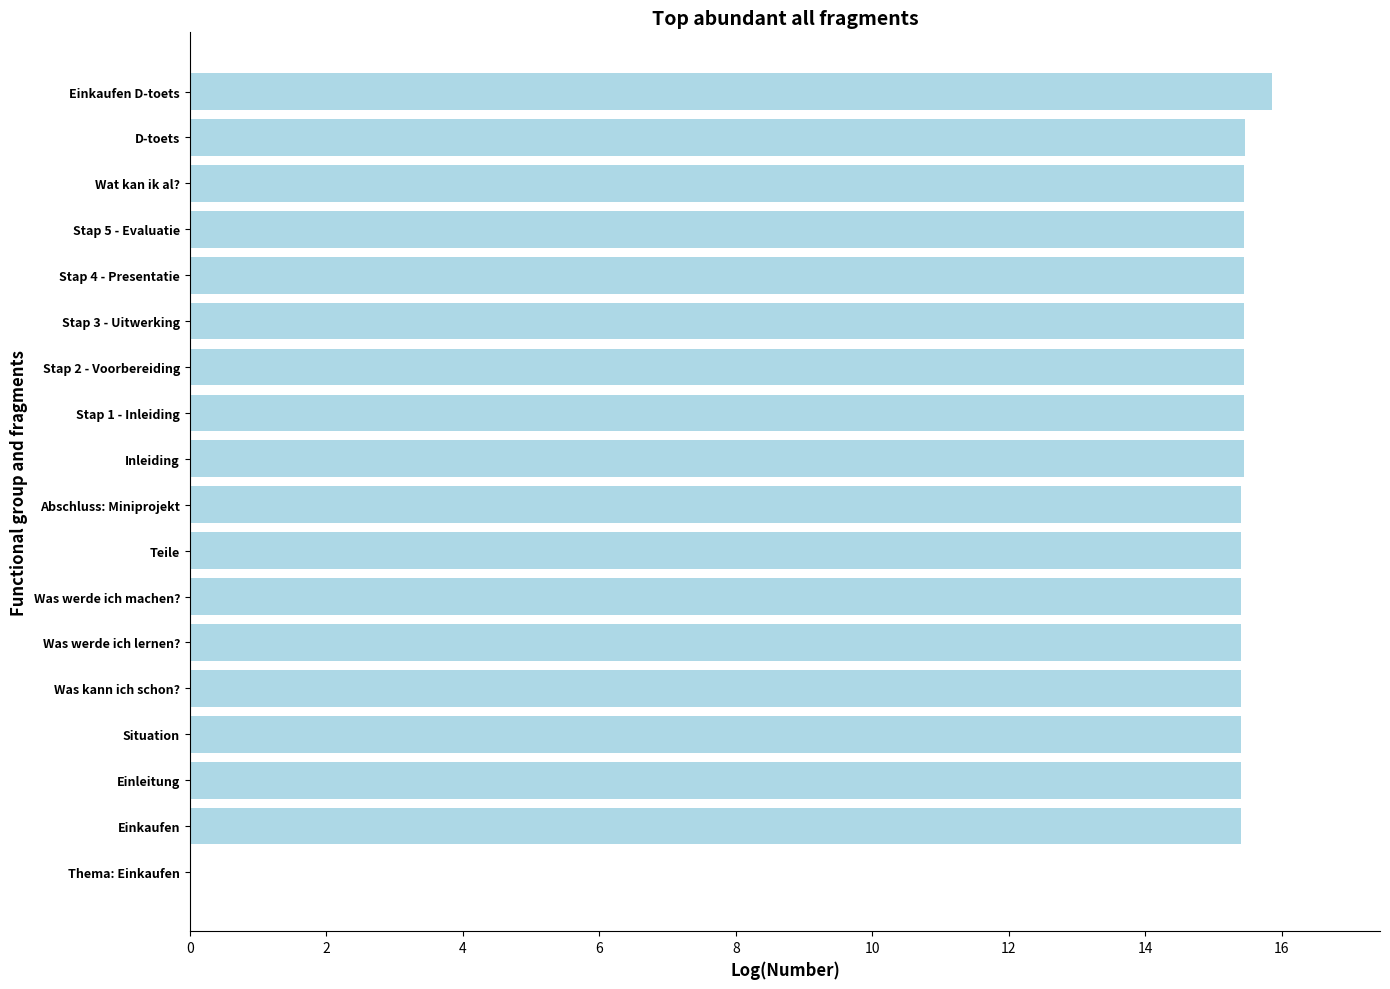

What is the sum of all values?

262.6